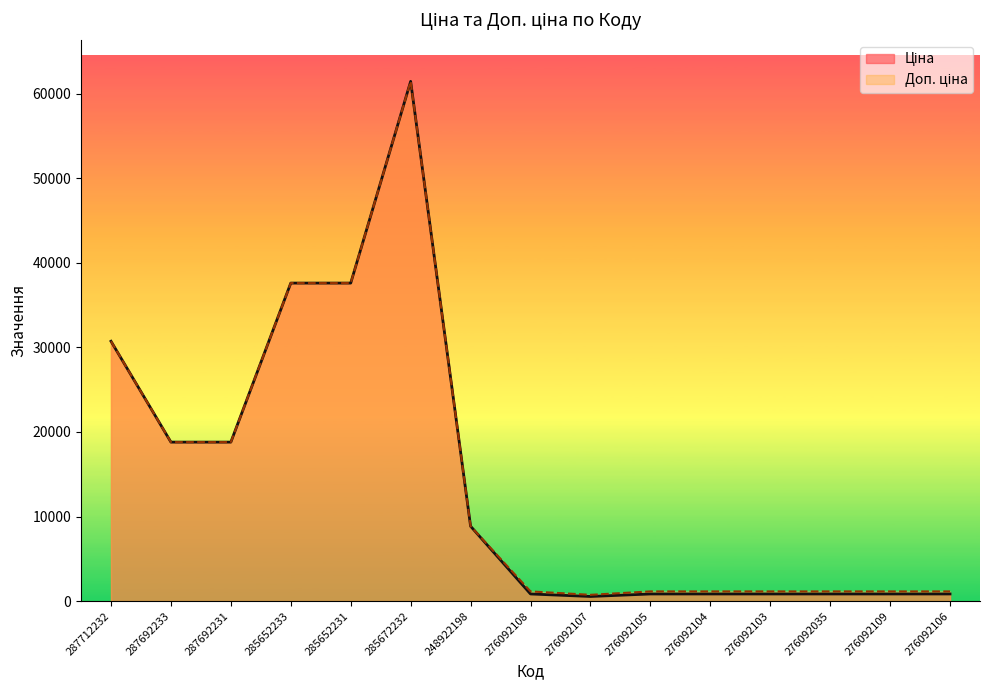

List the series in order of their overall mean, lowest first.

Ціна, Доп. ціна